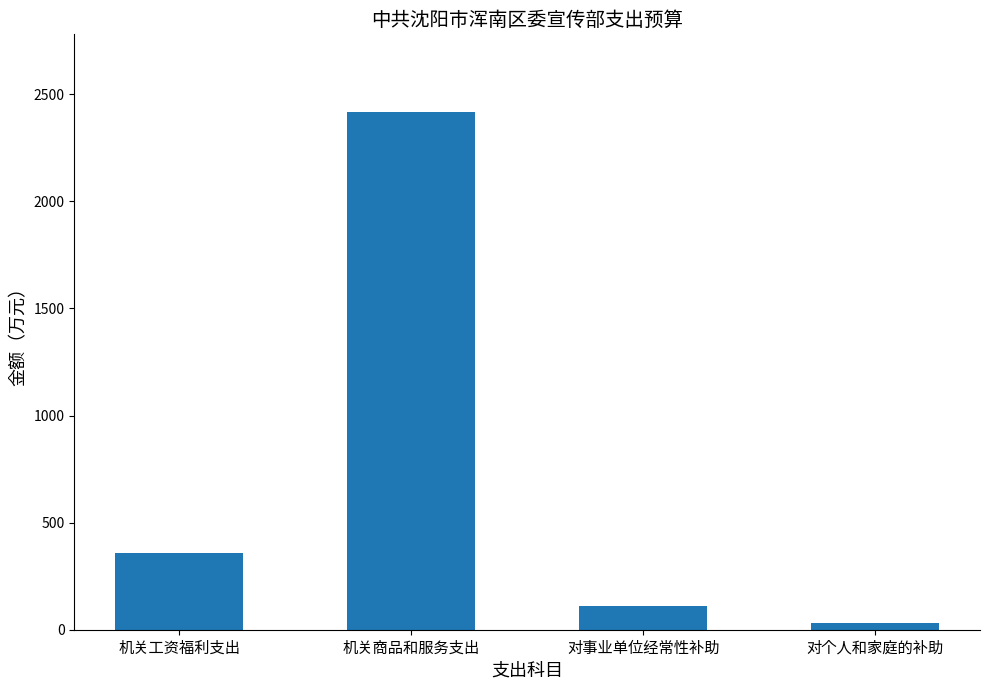

Which category has the highest value across all series?

机关商品和服务支出